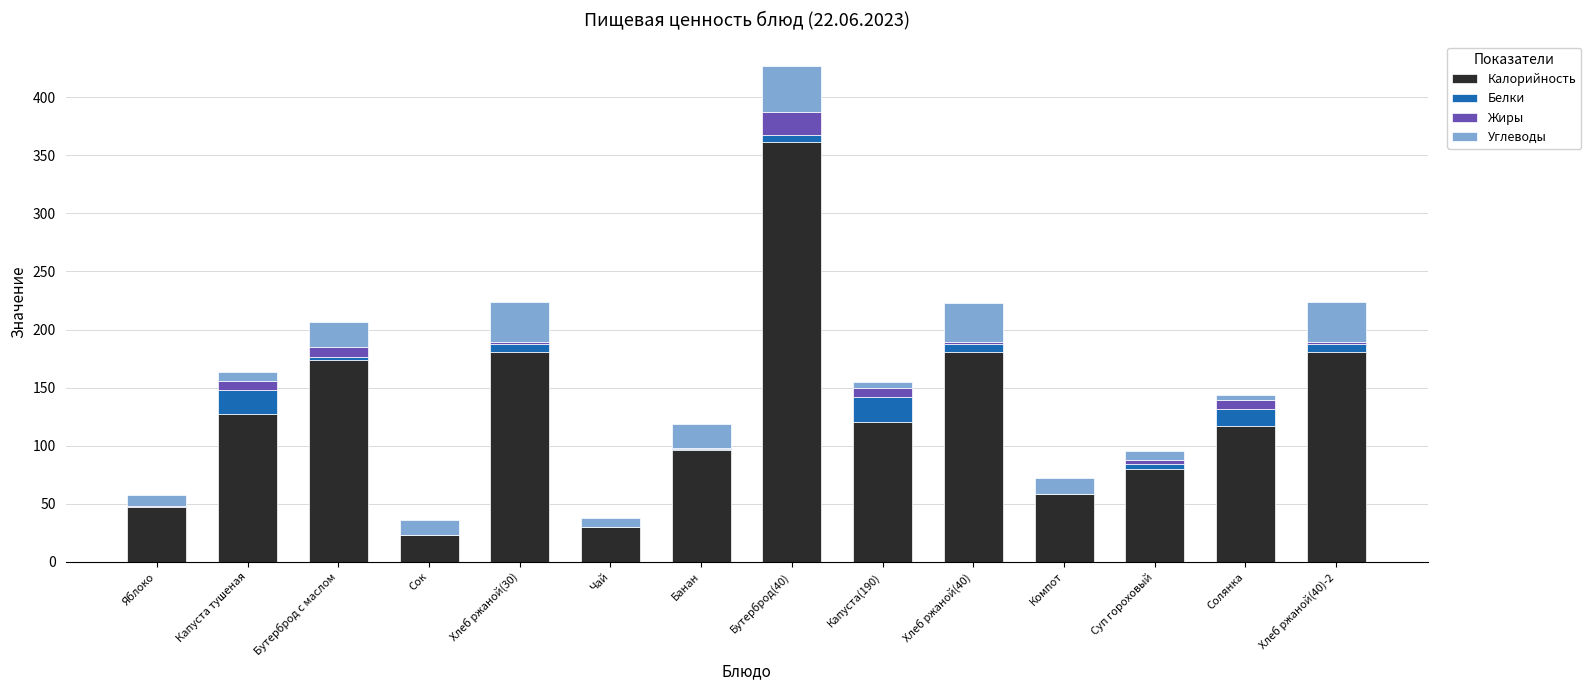

Are the bars horizontal?

No